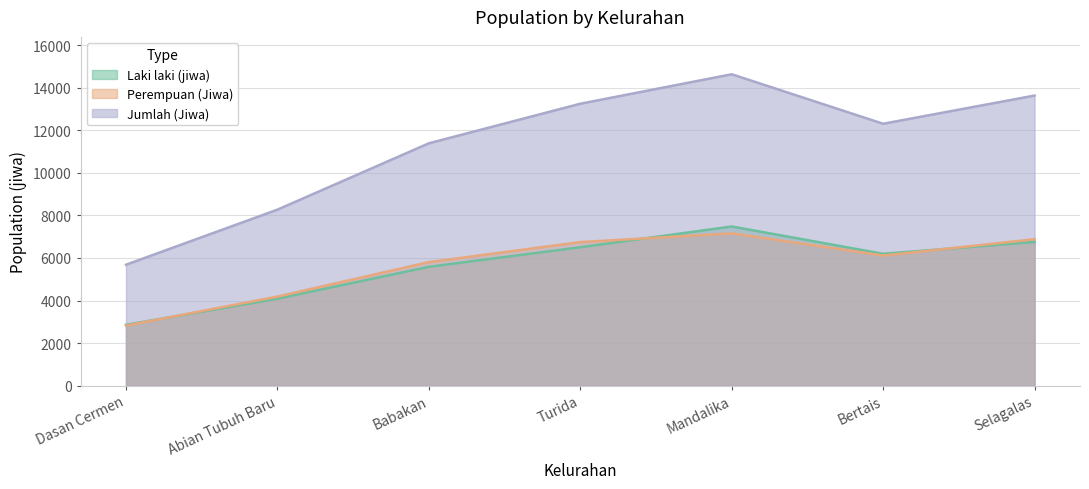

At which category does the chart reach its minimum across all series?

Dasan Cermen